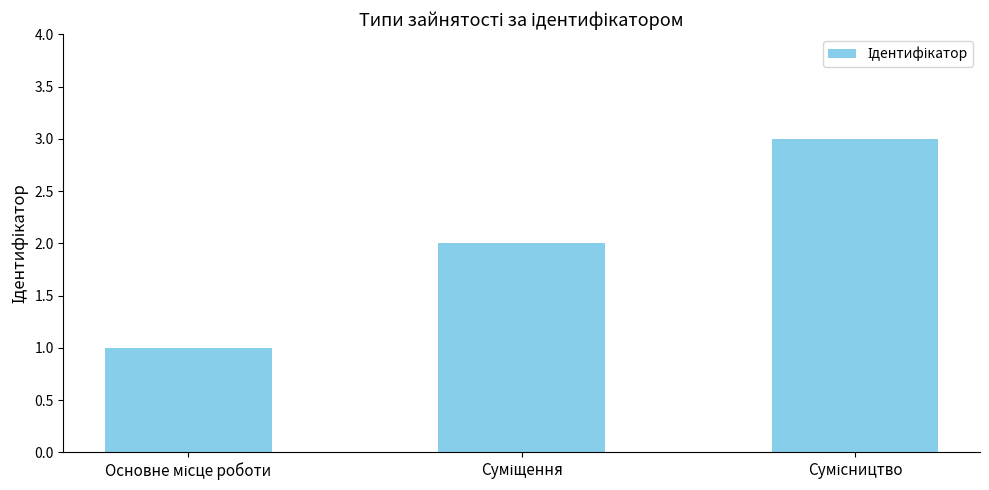

What is the greatest value displayed?

3